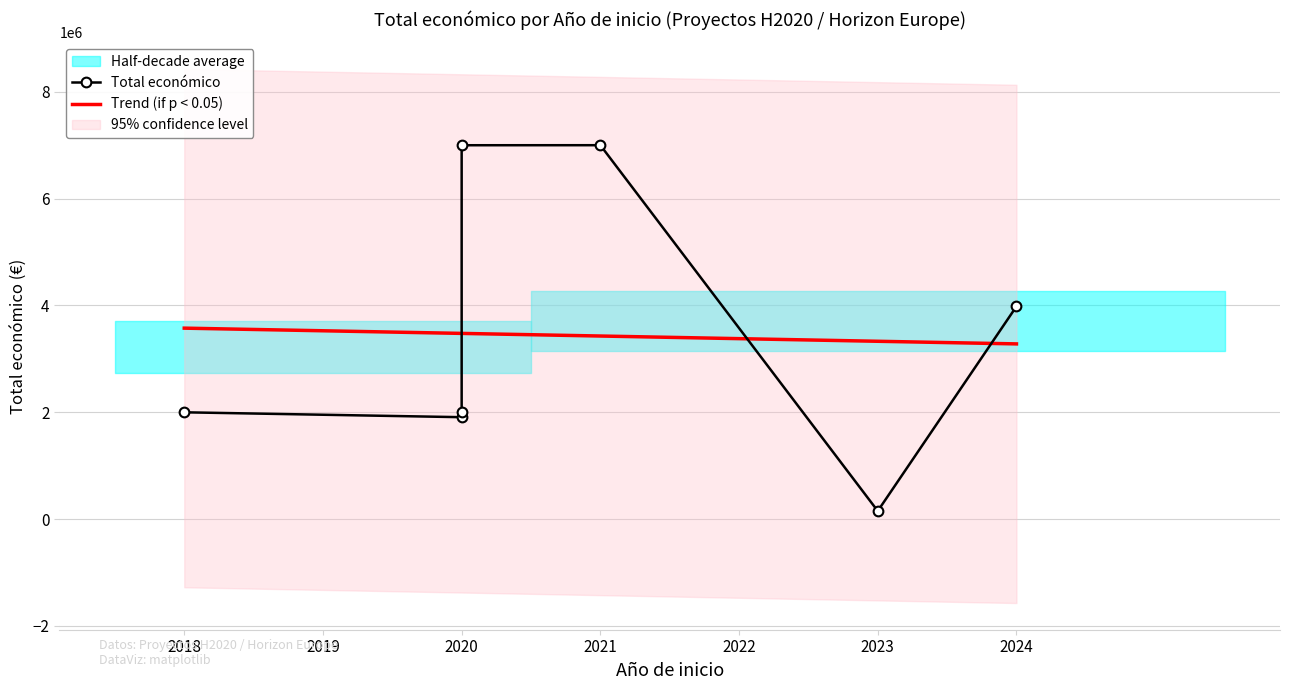

Is it true that the value at 2020 is 9493068?

False